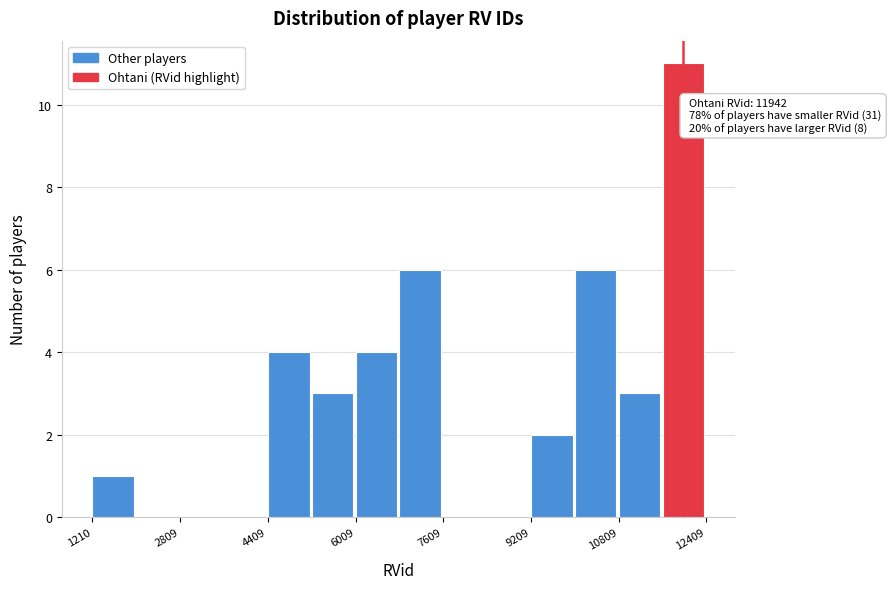

Read against the x-axis, roughly where is the centre of the tallest bar?

12000